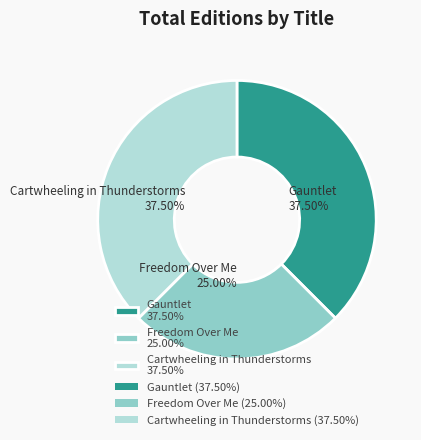

True or false: Cartwheeling in Thunderstorms accounts for 26% of the total.

False